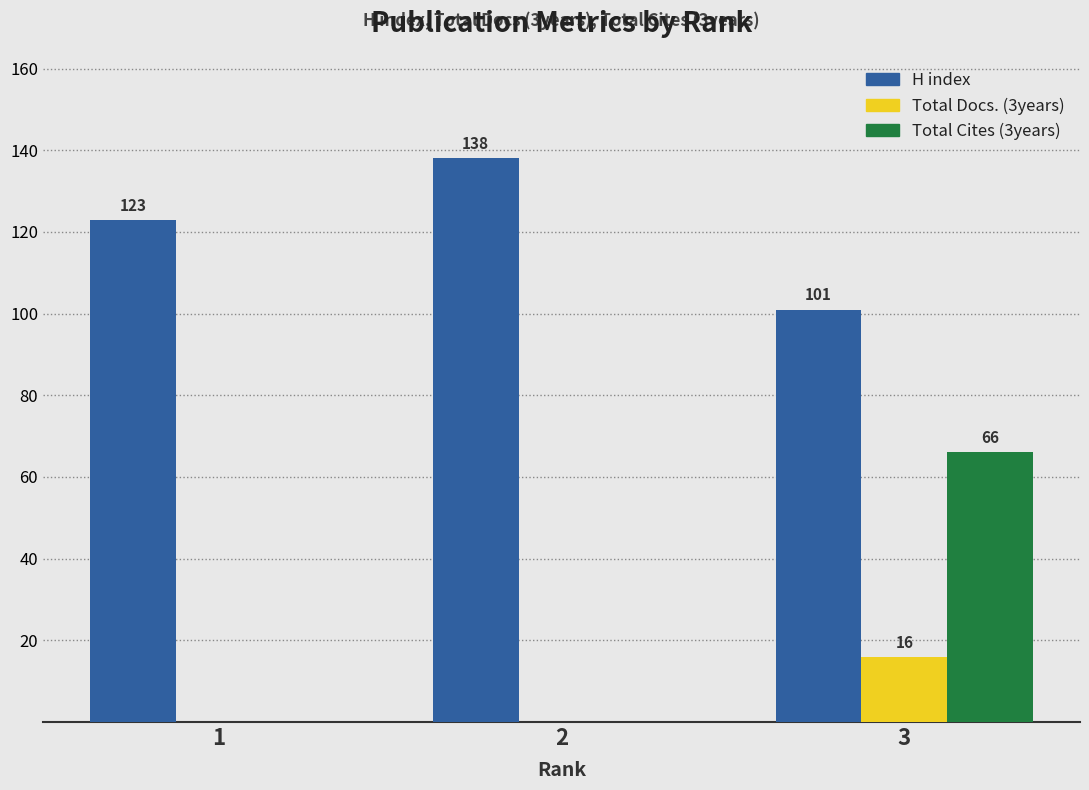

What is the spread (max minus min) of values at 3?

85